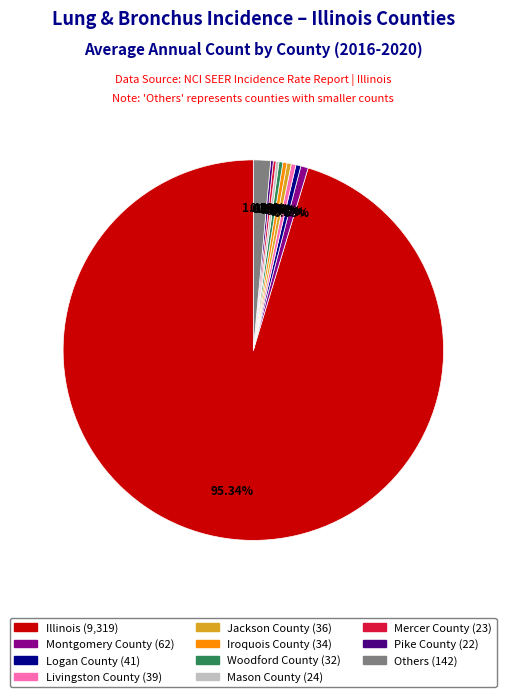

Is there any slice that represents more than half of the pie?

Yes